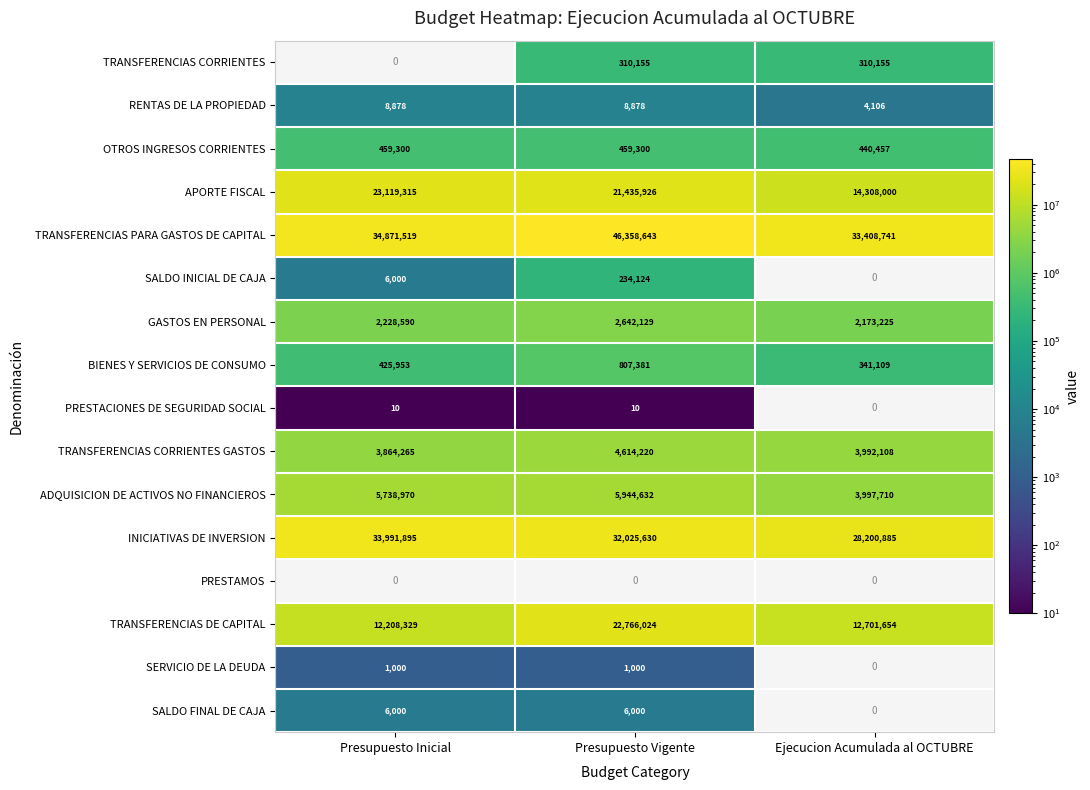

At which label is GASTOS EN PERSONAL closest to 2407677?

Presupuesto Inicial